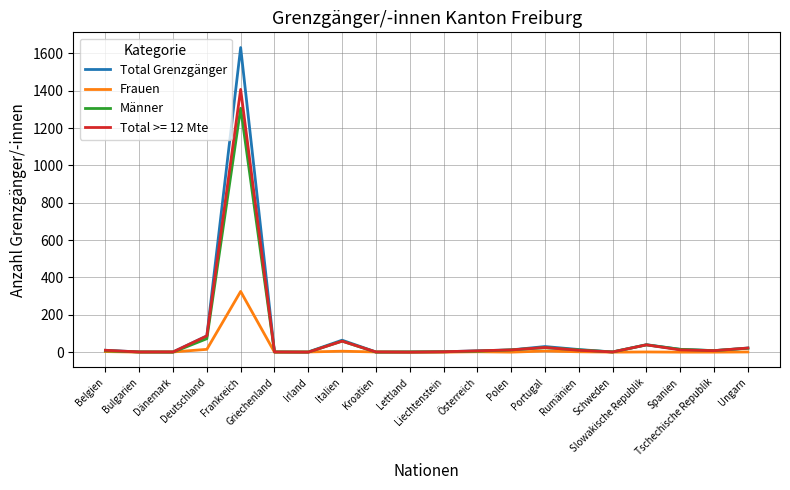

What is the average value of the Frauen series?

18